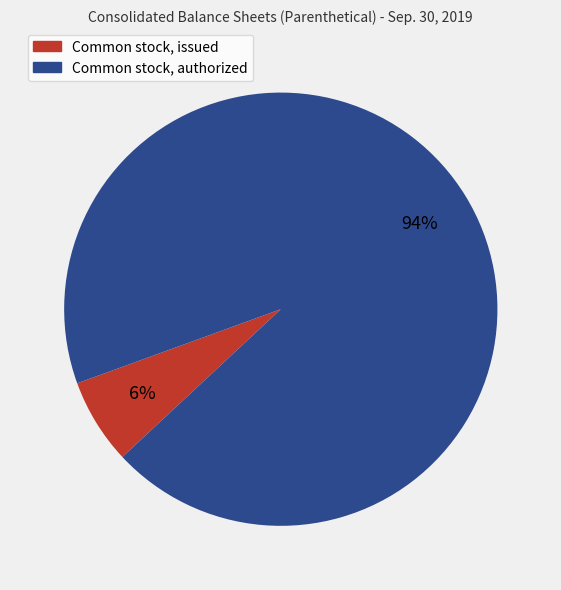

Is Common stock, issued the majority of the pie?

No